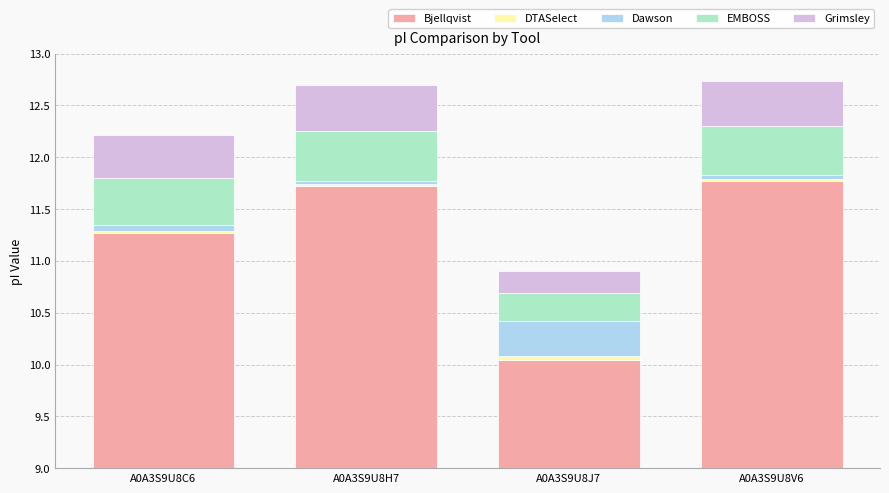

What is the label of the 2nd bar from the left?

A0A3S9U8H7